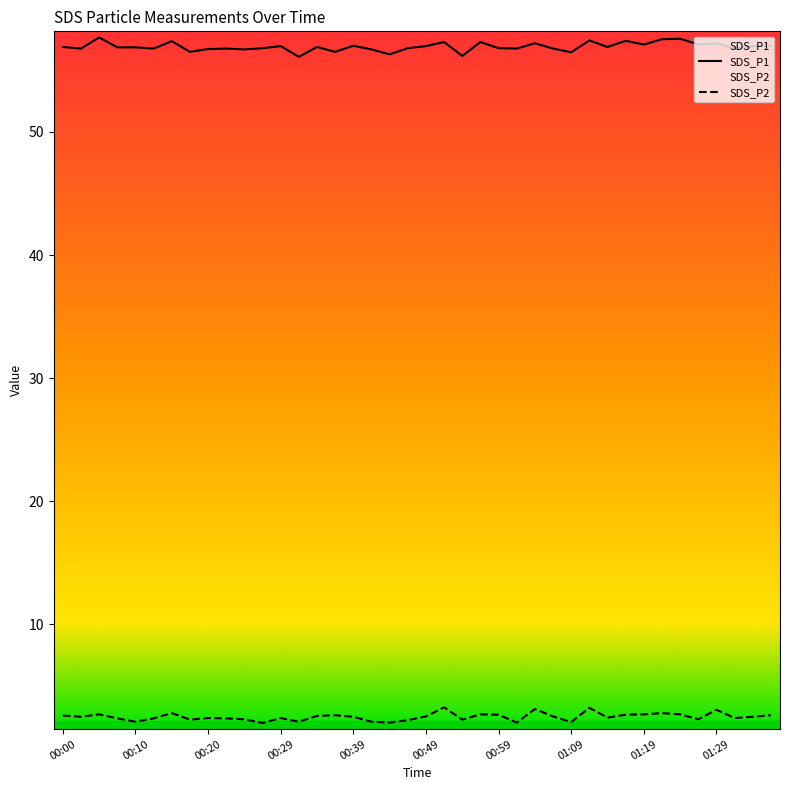

Which series has the largest total across all categories?

SDS_P1